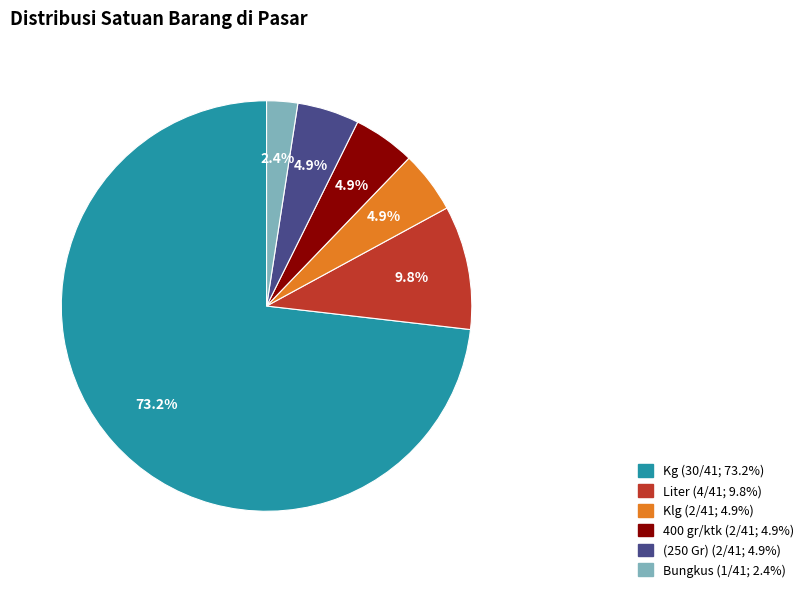

What percentage is the Klg slice, to the nearest percent?

5%